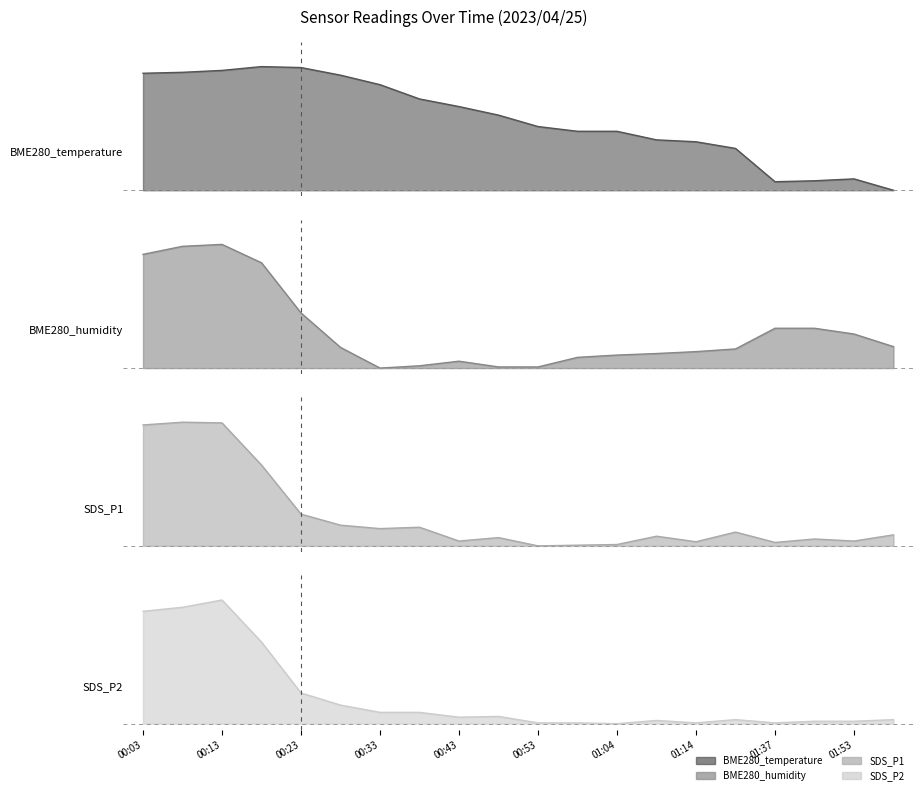

The value of SDS_P2 at 00:33 is 0.0. True or false?

False